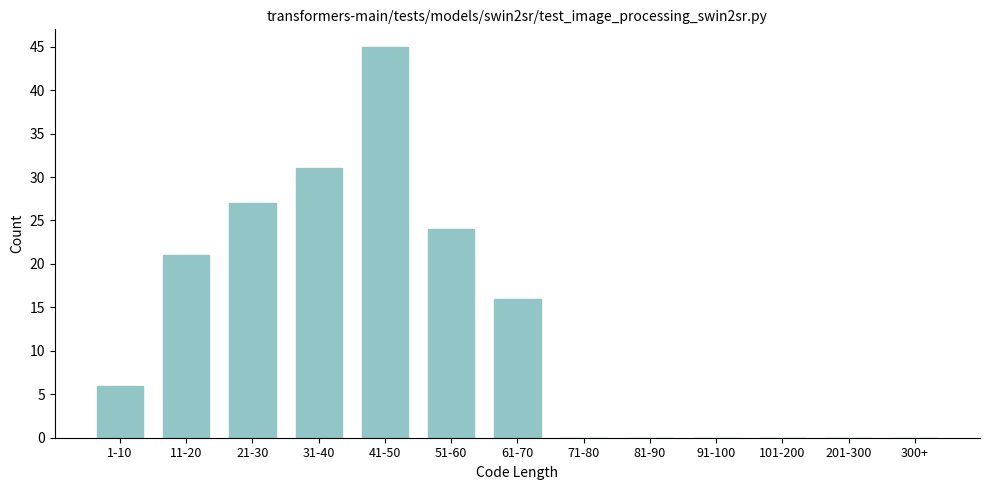

Reading right to left, extract all data points from this chart.

300+=0	201-300=0	101-200=0	91-100=0	81-90=0	71-80=0	61-70=16	51-60=24	41-50=45	31-40=31	21-30=27	11-20=21	1-10=6